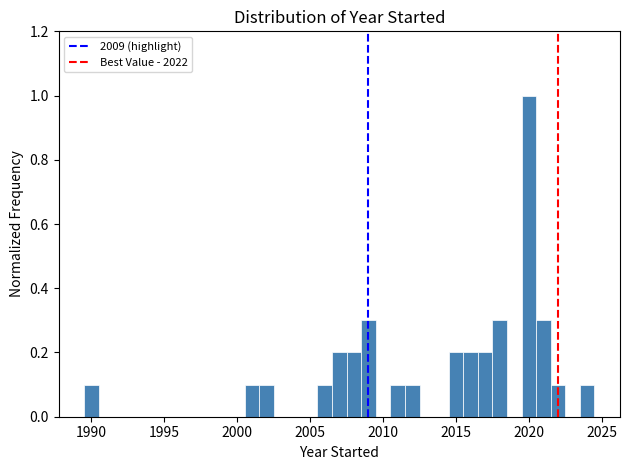

Read against the x-axis, roughly where is the centre of the tallest bar?

2020.0